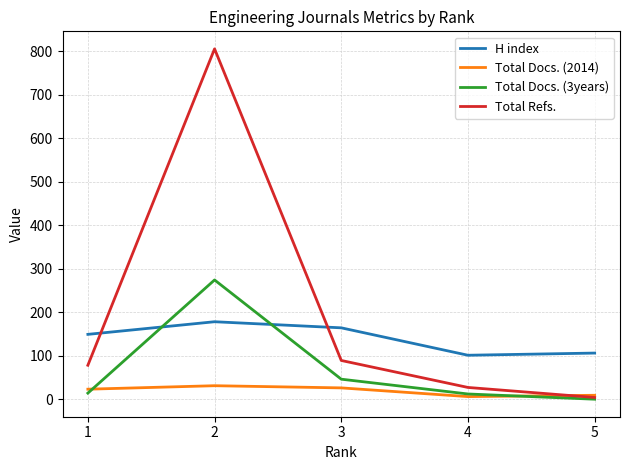

What is the difference between the highest and lowest values at 2?

774